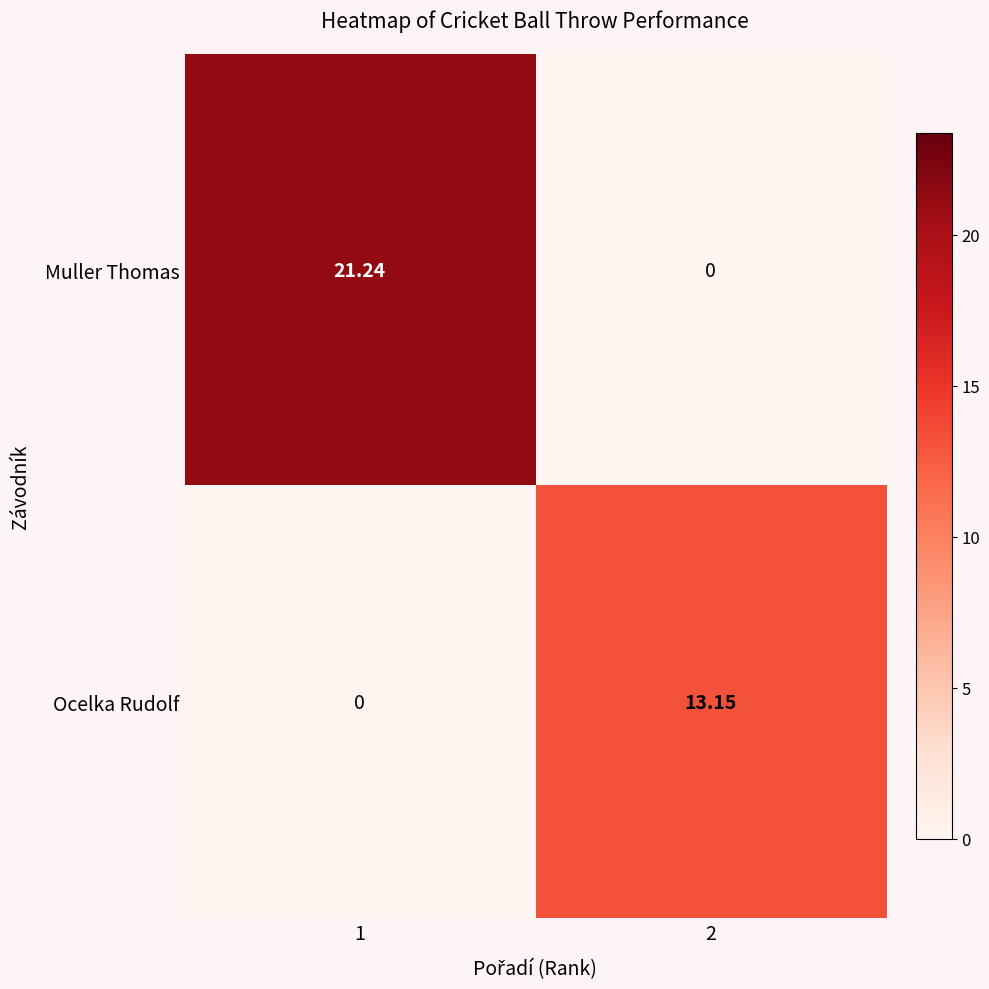

Which series changed the most between 1 and 2?

Muller Thomas